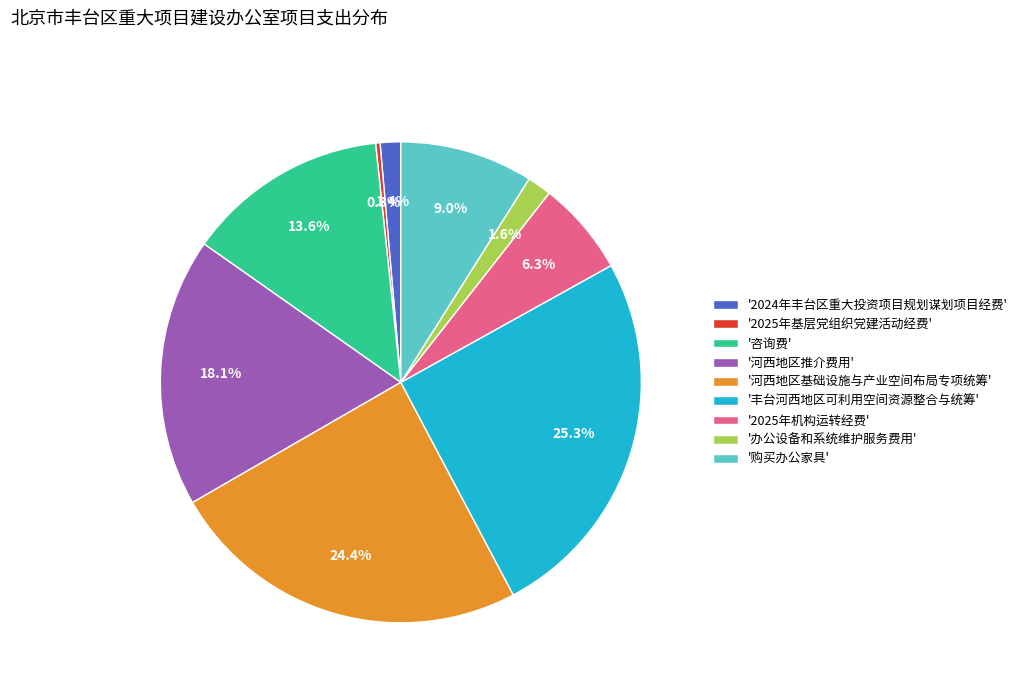

Does '河西地区推介费用' account for over 50% of the chart?

No